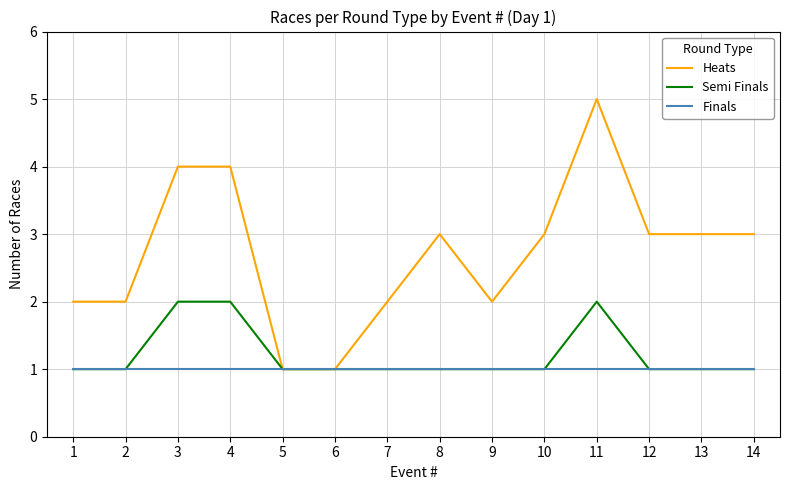

How many lines are shown in the chart?

3